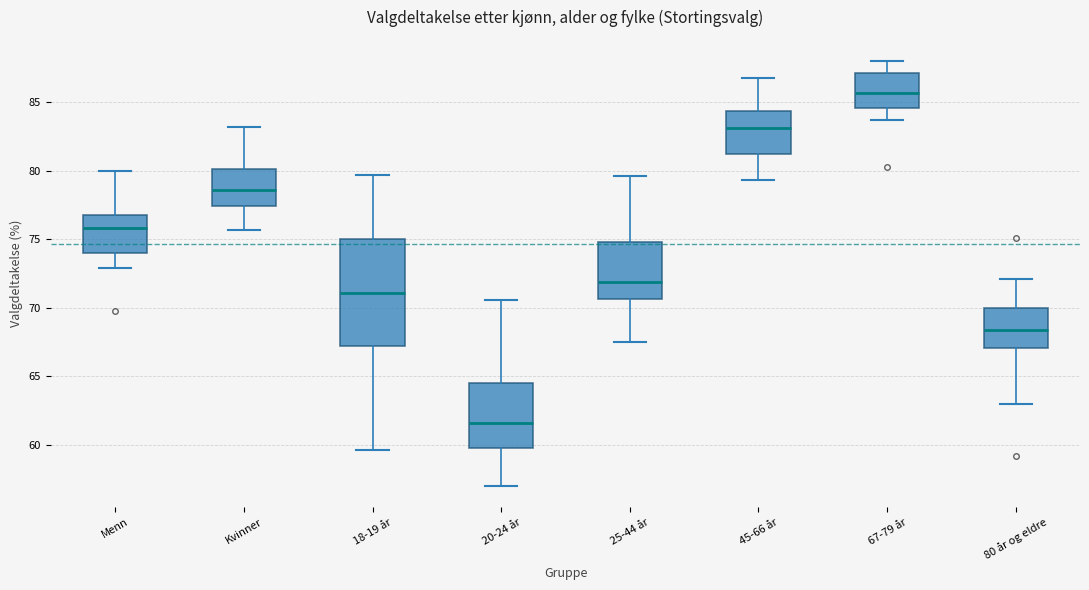

Reading left to right, read every box against the y-axis: the position of its median line, the range the box covers, and the ends of its whiskers. The values are not printed on the chart, so give them approximately, as read against the axis.

Menn: median 76.0, box 74.0 to 77.0, whiskers 73.0 to 80.0
Kvinner: median 78.5, box 77.5 to 80.0, whiskers 75.5 to 83.0
18-19 år: median 71.0, box 67.0 to 75.0, whiskers 59.5 to 79.5
20-24 år: median 61.5, box 60.0 to 64.5, whiskers 57.0 to 70.5
25-44 år: median 72.0, box 70.5 to 75.0, whiskers 67.5 to 79.5
45-66 år: median 83.0, box 81.5 to 84.5, whiskers 79.5 to 87.0
67-79 år: median 85.5, box 84.5 to 87.0, whiskers 83.5 to 88.0
80 år og eldre: median 68.5, box 67.0 to 70.0, whiskers 63.0 to 72.0